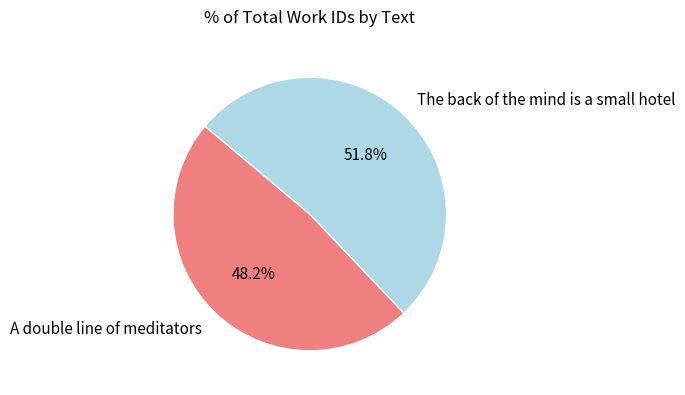

Which has a higher value, A double line of meditators or The back of the mind is a small hotel?

The back of the mind is a small hotel